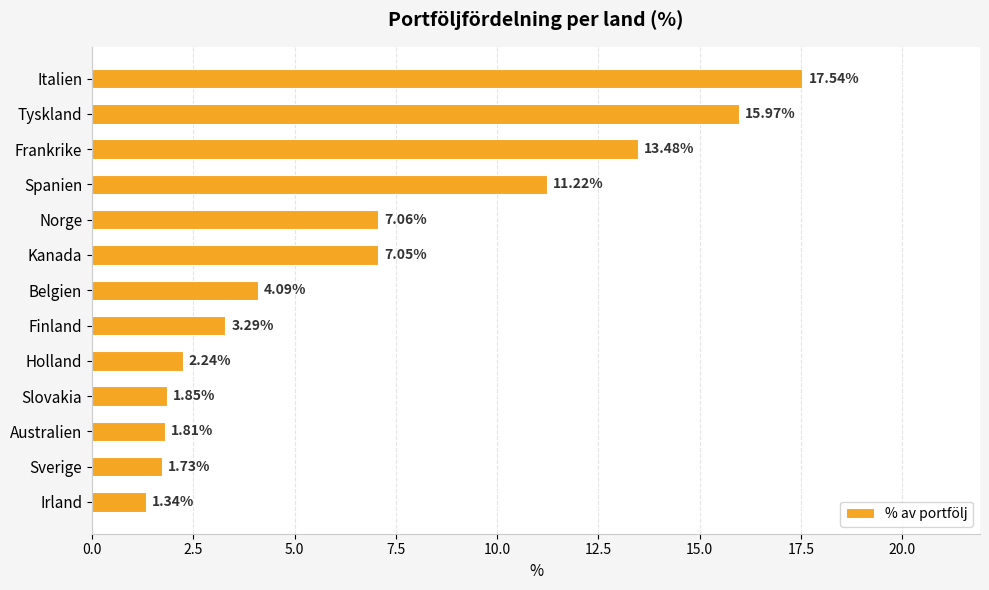

What is the change in value from Spanien to Sverige?

-9.5